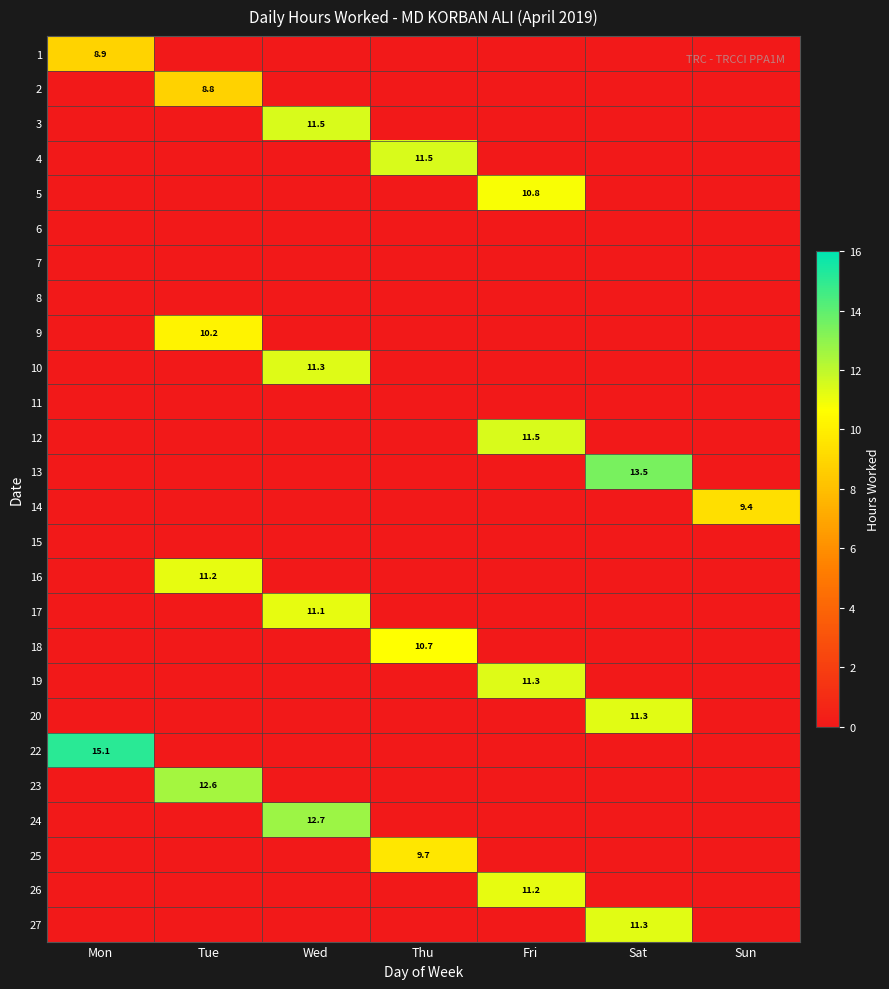

List the labels in order of 8 value, largest first.

Mon, Tue, Wed, Thu, Fri, Sat, Sun